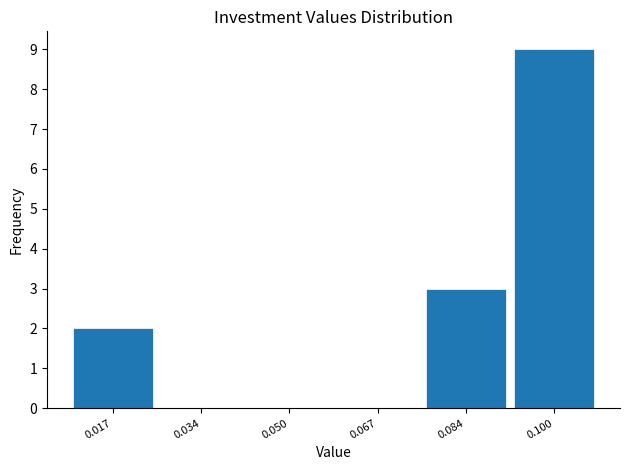

How tall is the bar that spans 0.008 to 0.026 on the x-axis? Neither the bar edges nor the heights are printed on the chart, so give them approximately, as read against the axes.

2